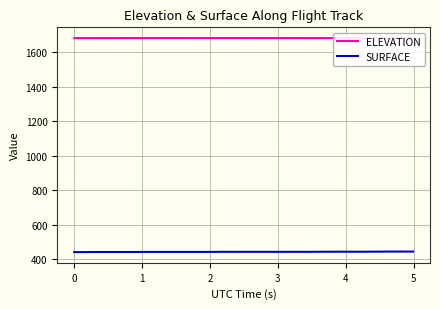

What is the value of the SURFACE point at the 7th from the left?

442.6